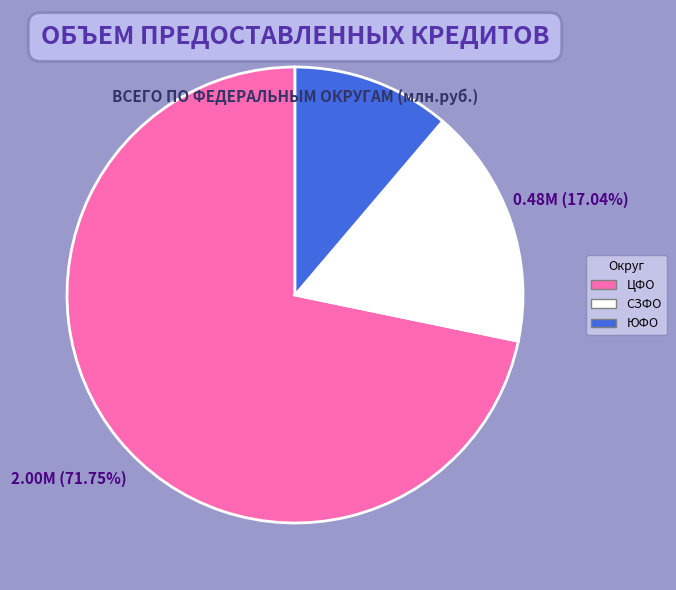

Is there any slice that represents more than half of the pie?

Yes